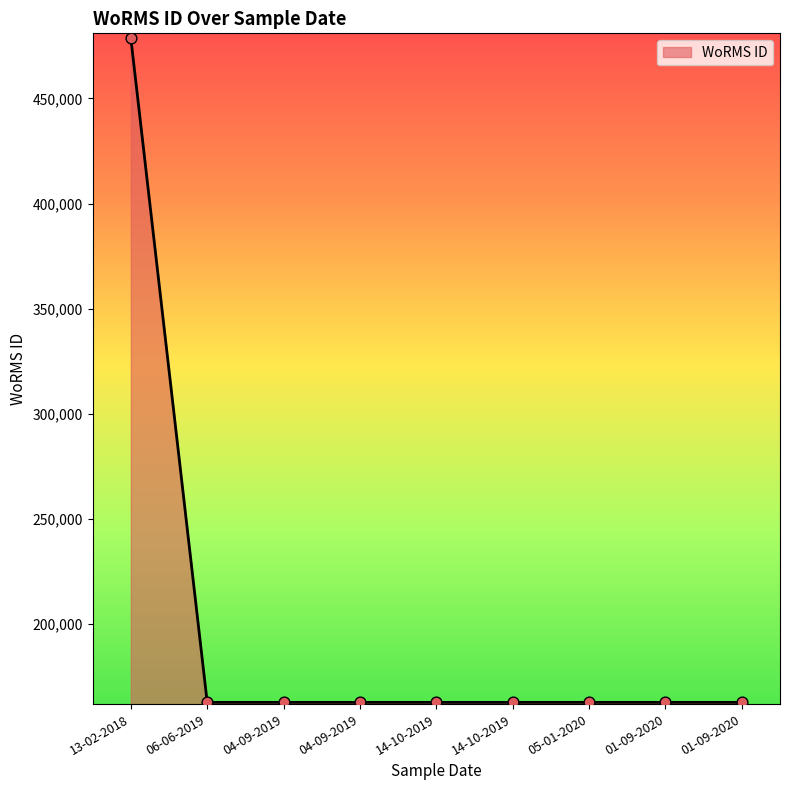

Between 14-10-2019 and 06-06-2019, which is larger?

06-06-2019